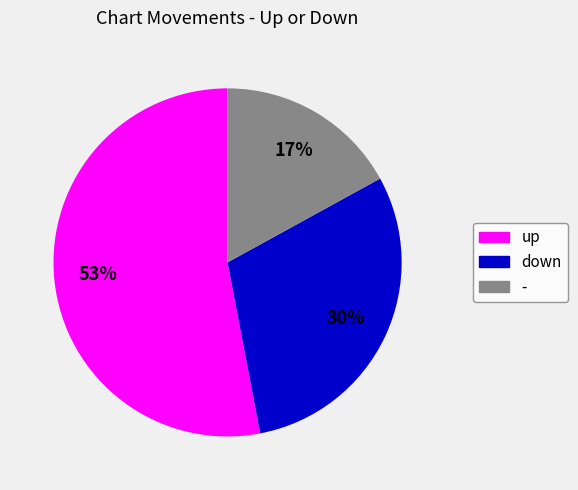

Combined, do down and up account for over 50%?

Yes